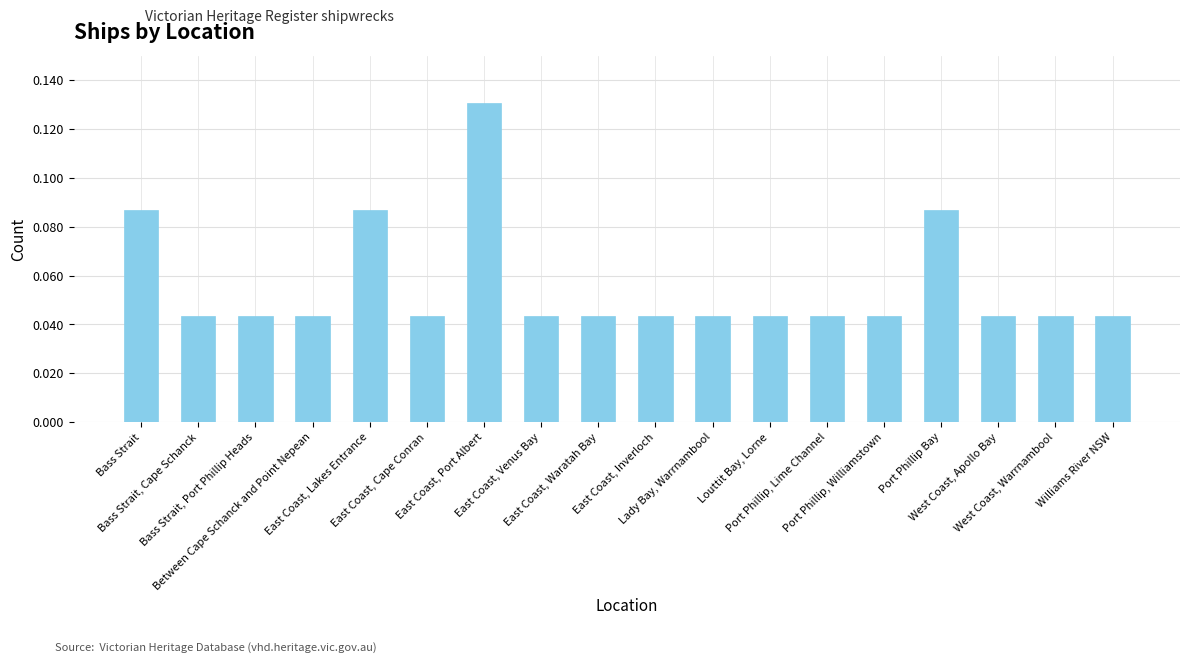

Which category has the highest value across all series?

East Coast, Port Albert